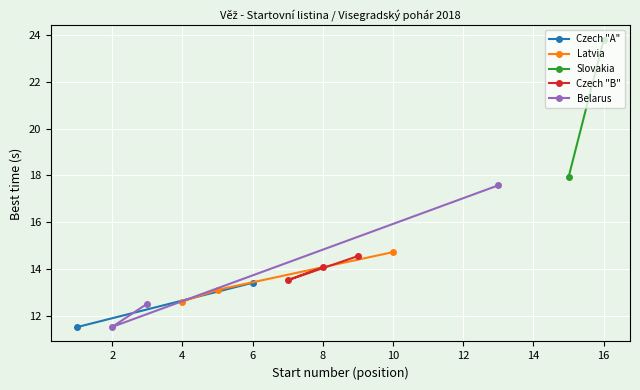

The value of Latvia at 4 is 3.3. True or false?

False